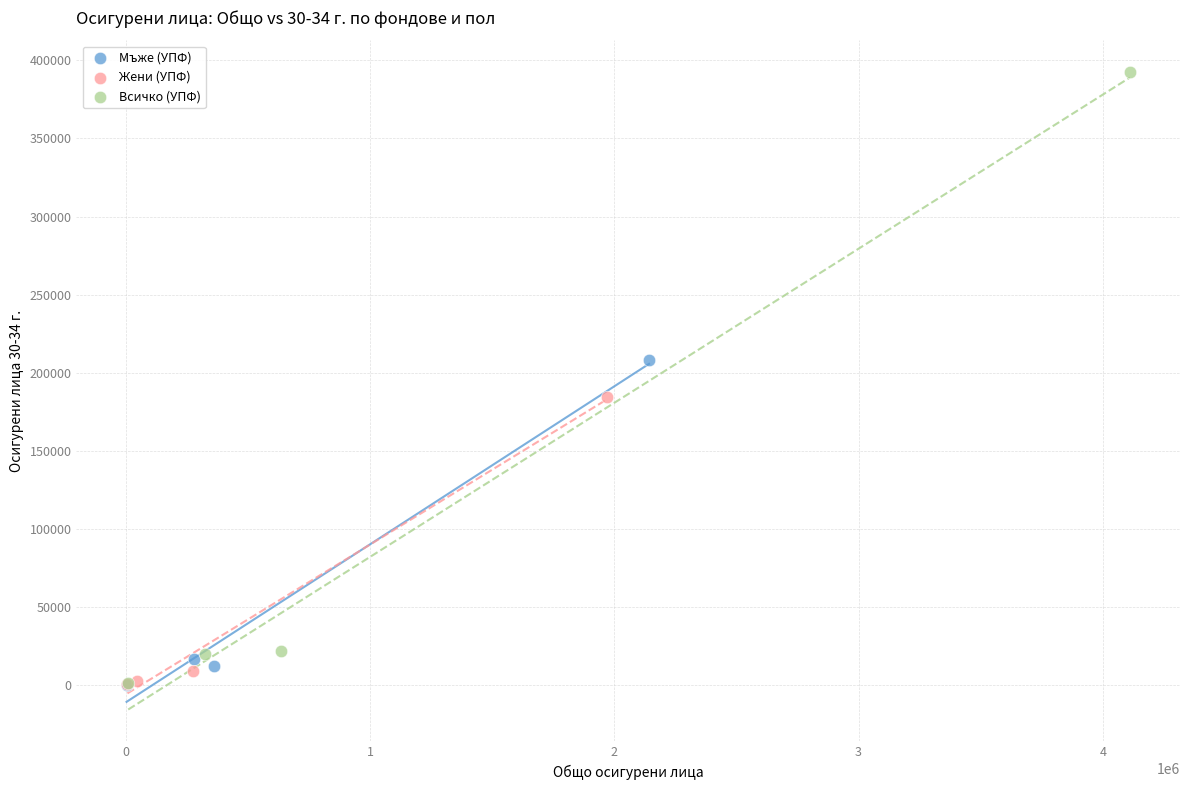

Which series has the largest Y range (max minus min)?

Всичко (УПФ)